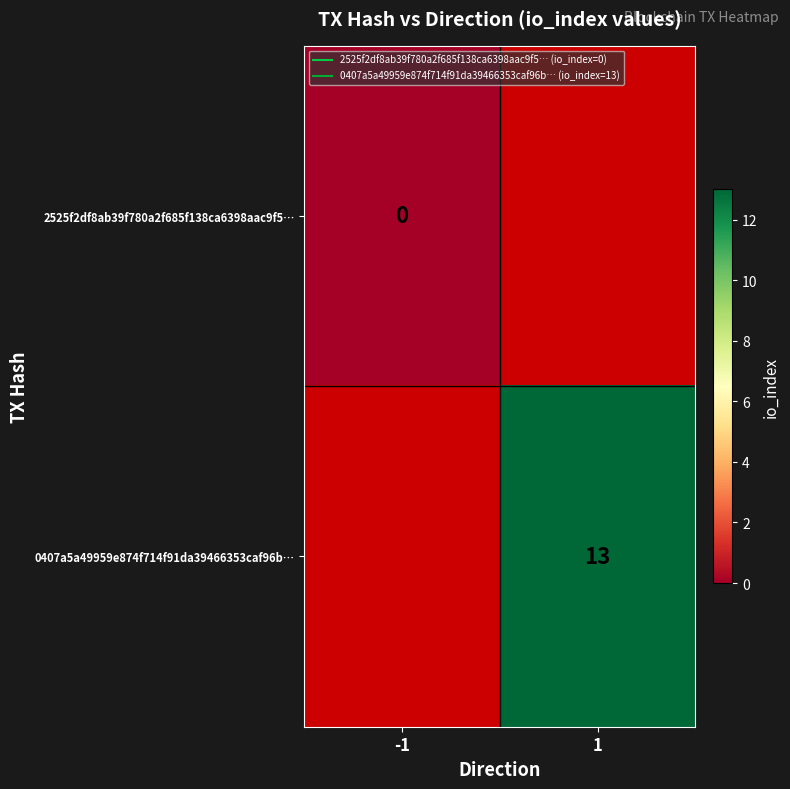

The value of 2525f2df8ab39f780a2f685f138ca6398aac9f5… at -1 is 0.0. True or false?

True